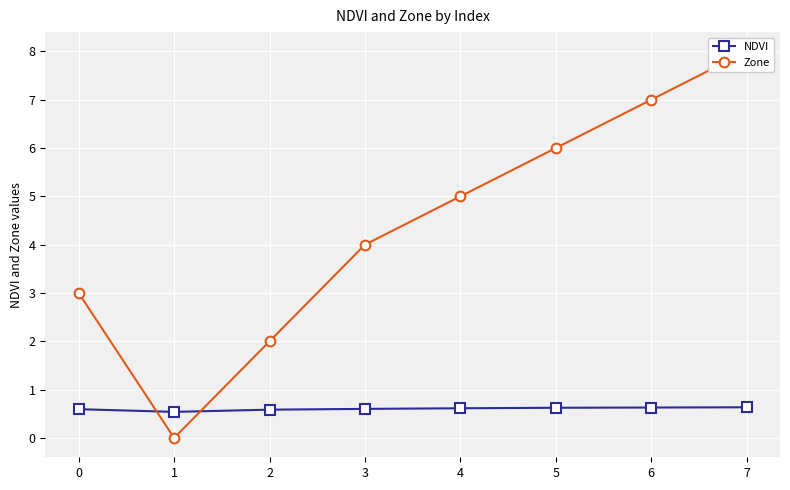

True or false: NDVI and Zone cross at least once.

True